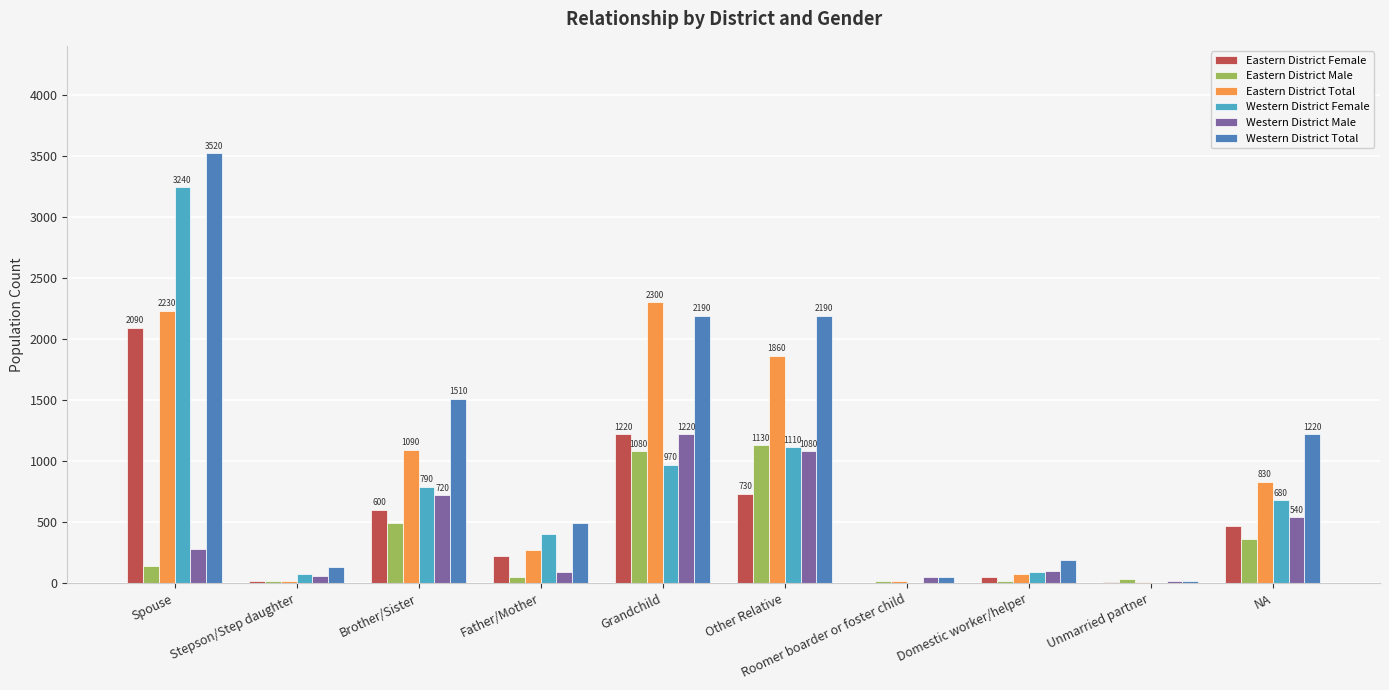

What is the sum of all Eastern District Female values?

5410